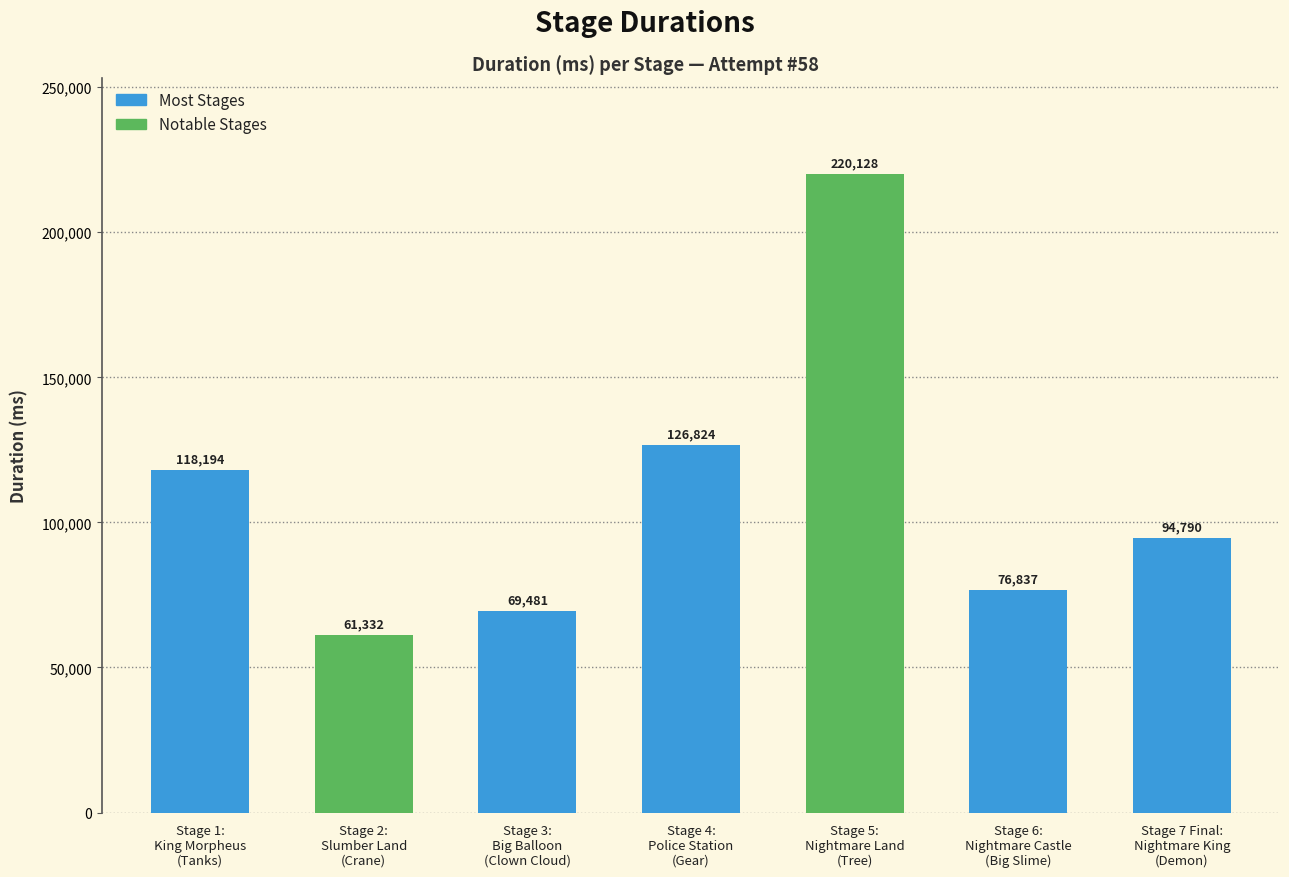

The chart shows a value of 13464 at Stage 2:
Slumber Land
(Crane). True or false?

False